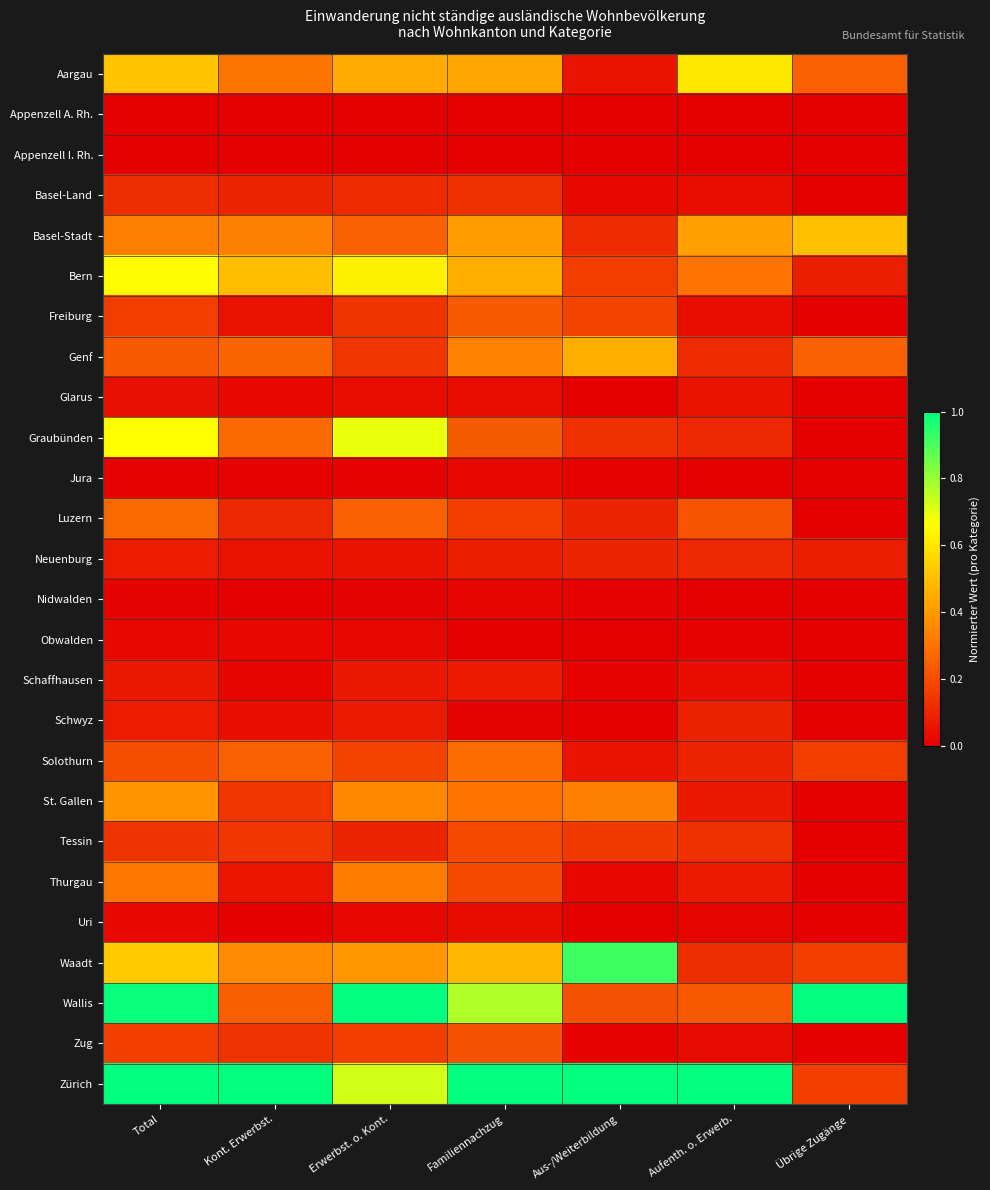

Which has a higher value, Kont. Erwerbst. or Familiennachzug?

Familiennachzug